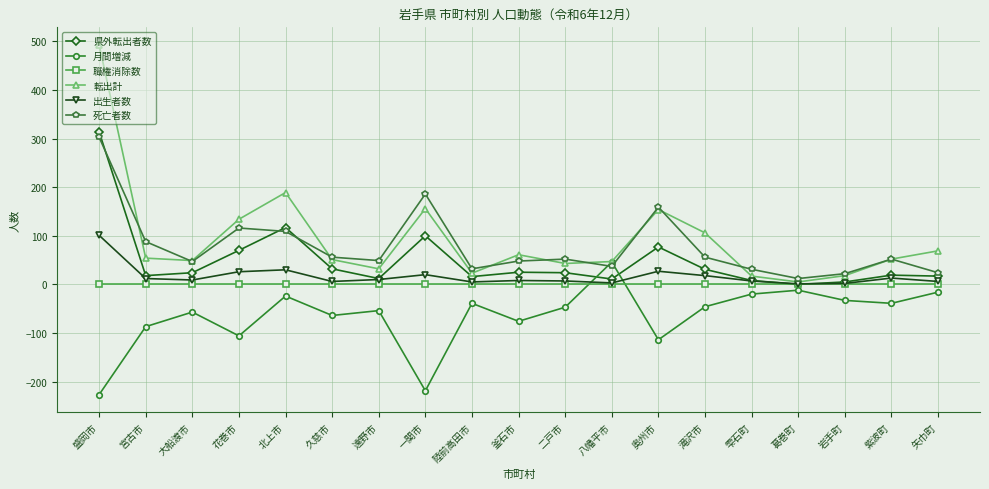

What value does the 死亡者数 series have at 奥州市, to the nearest 5?

160